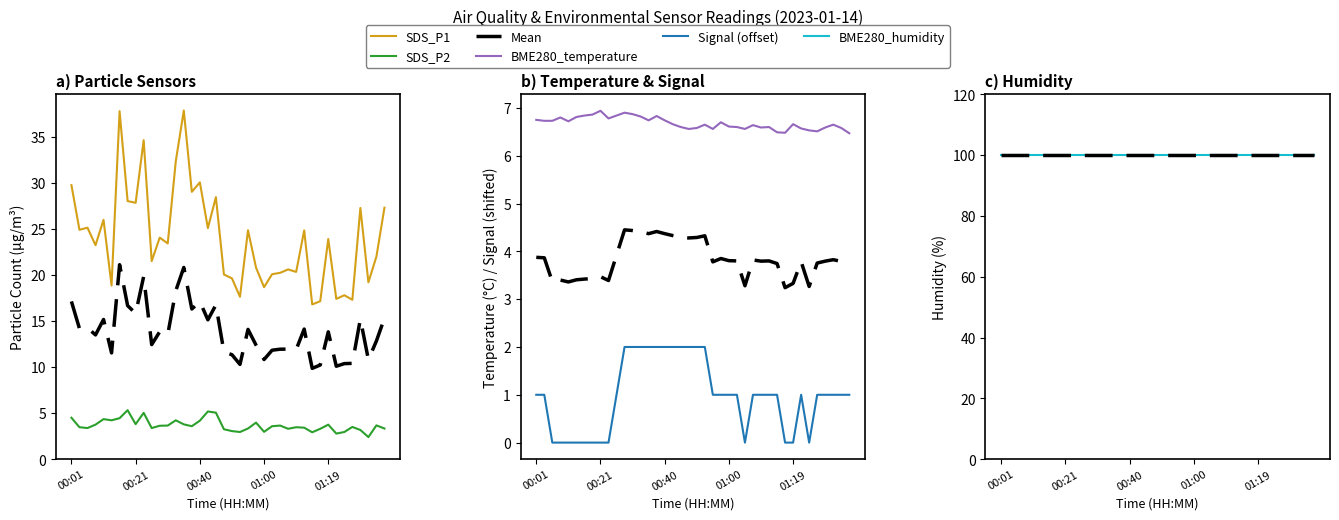

Is the value of BME280_humidity at 16 greater than the value of Mean at 36?

No